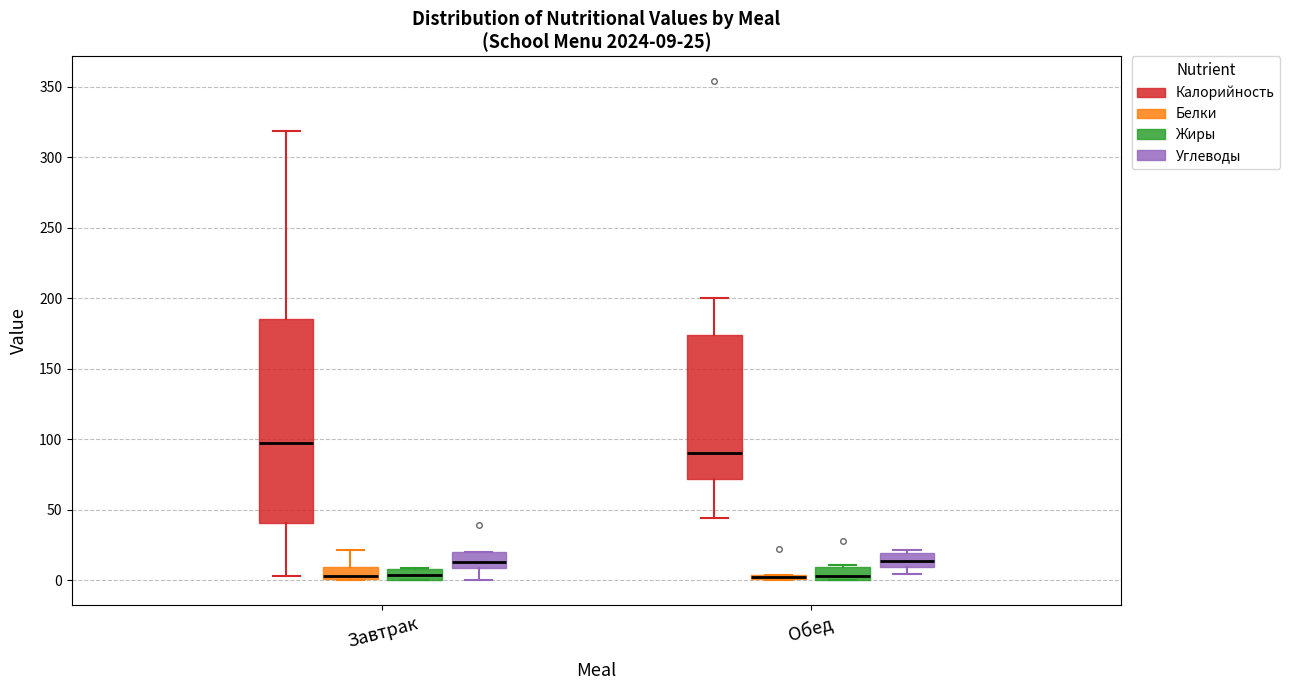

Comparing the boxes themselves (not the whiskers), which one is the tallest?

Завтрак (Калорийность)